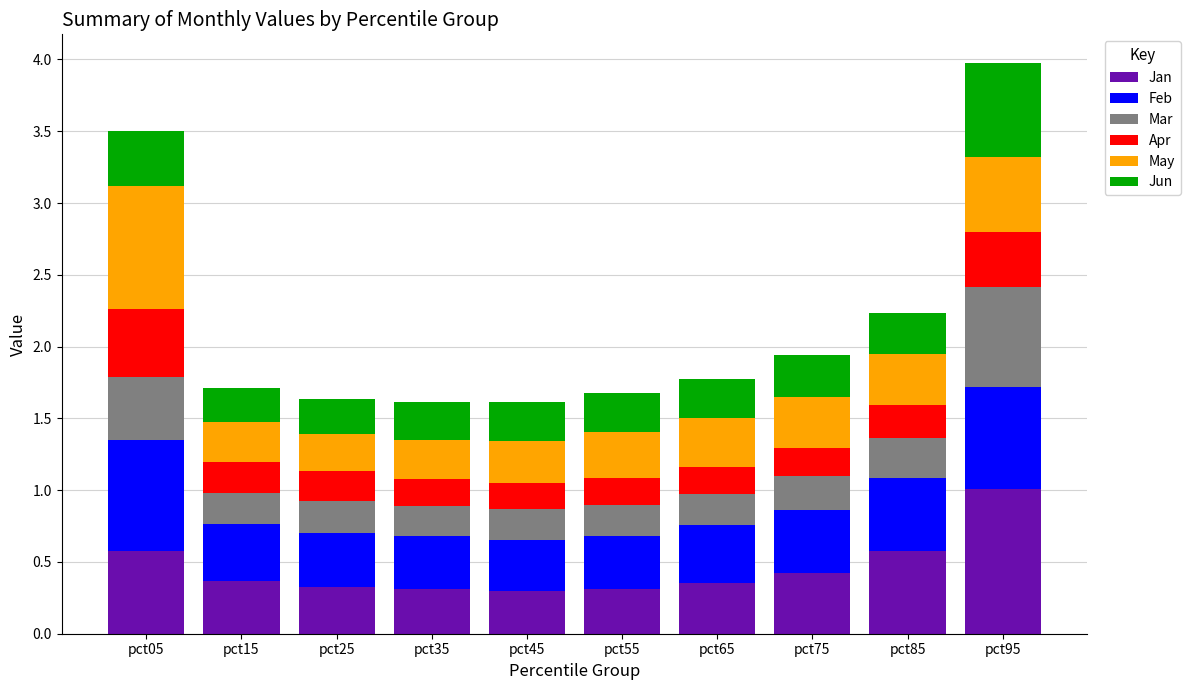

What is the difference between the second highest and minimum values in the Jan series?

0.3